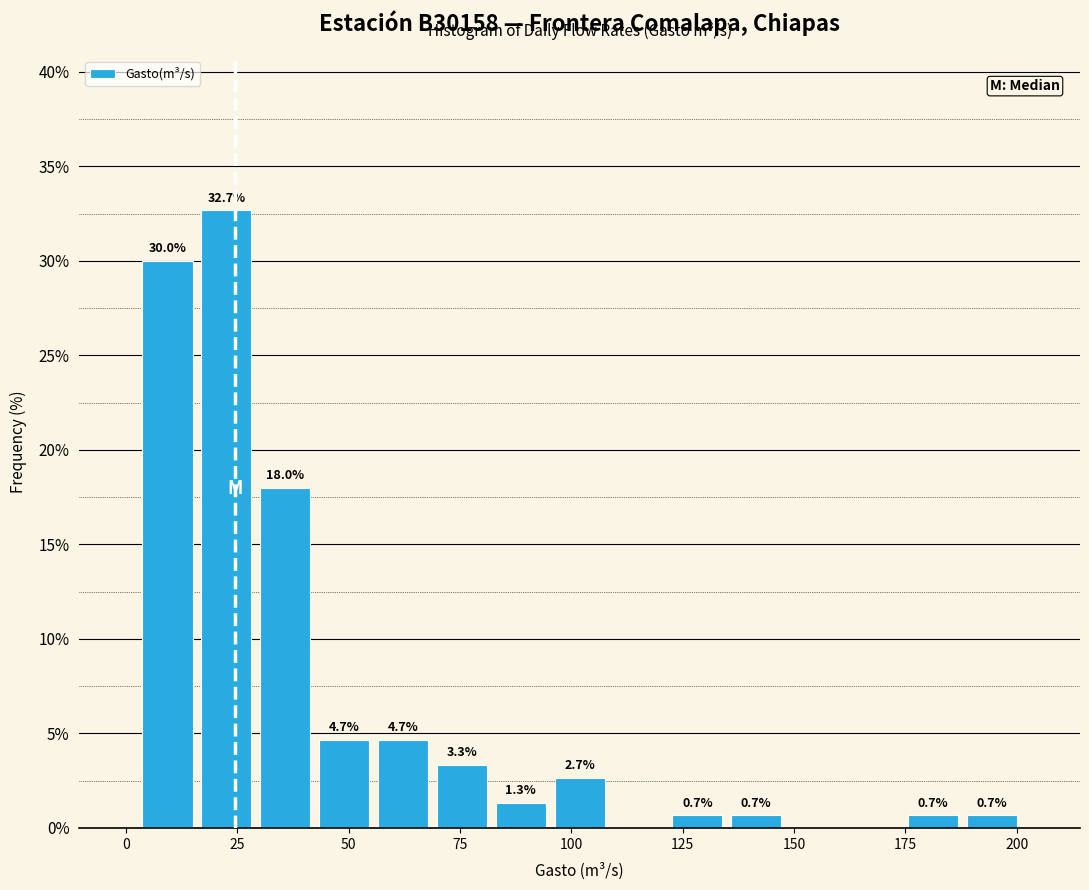

Read against the x-axis, roughly where is the centre of the tallest bar?

25